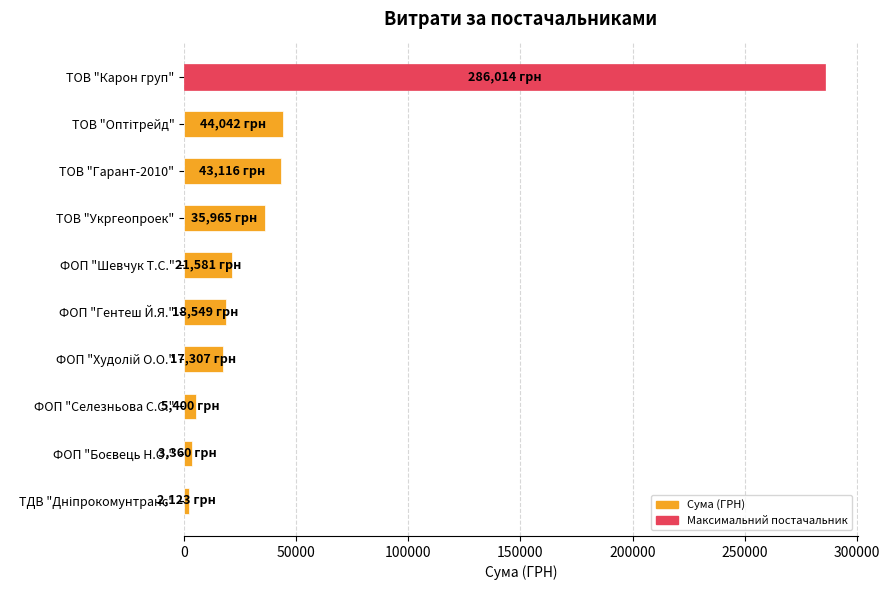

What is the label of the 1st bar from the top?

ТОВ "Карон груп"